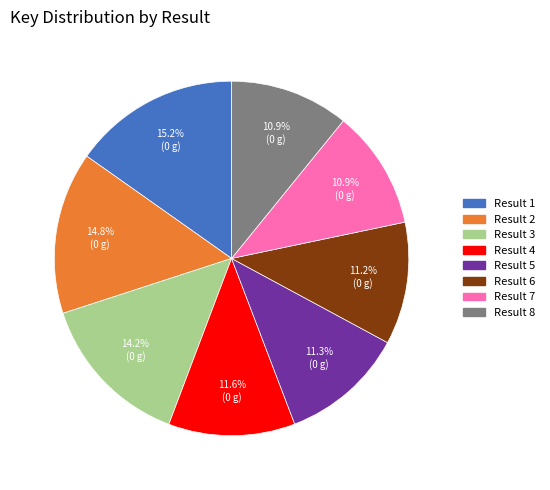

Is there any slice that represents more than half of the pie?

No